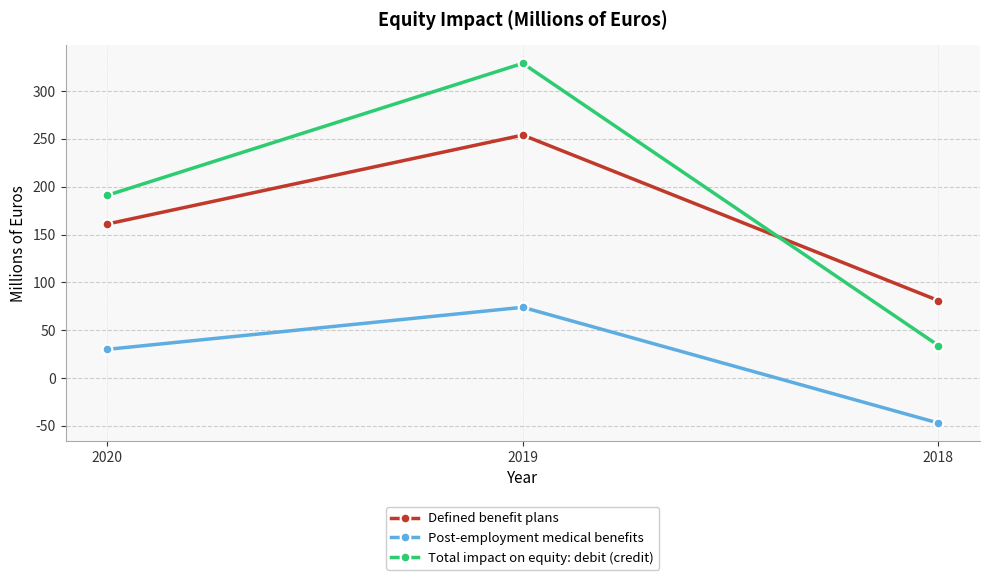

How many lines are shown in the chart?

3